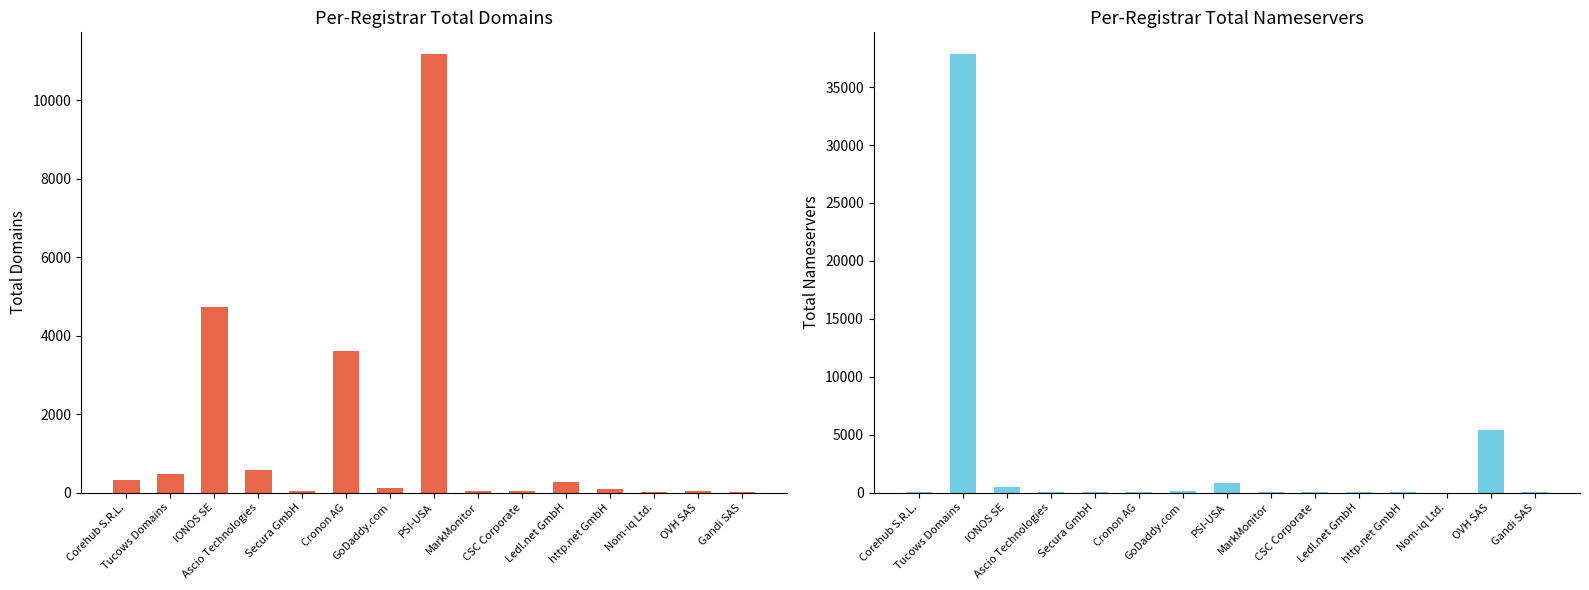

Reading left to right, what are all the values shown in this chart?

total-domains: Corehub S.R.L.=311	Tucows Domains=468	IONOS SE=4739	Ascio Technologies=584	Secura GmbH=43	Cronon AG=3614	GoDaddy.com=124	PSI-USA=11172	MarkMonitor=39	CSC Corporate=40	Ledl.net GmbH=271	http.net GmbH=99	Nom-iq Ltd.=25	OVH SAS=47	Gandi SAS=12
total-nameservers: Corehub S.R.L.=59	Tucows Domains=37835	IONOS SE=509	Ascio Technologies=92	Secura GmbH=8	Cronon AG=73	GoDaddy.com=174	PSI-USA=802	MarkMonitor=41	CSC Corporate=23	Ledl.net GmbH=34	http.net GmbH=27	Nom-iq Ltd.=5	OVH SAS=5359	Gandi SAS=24